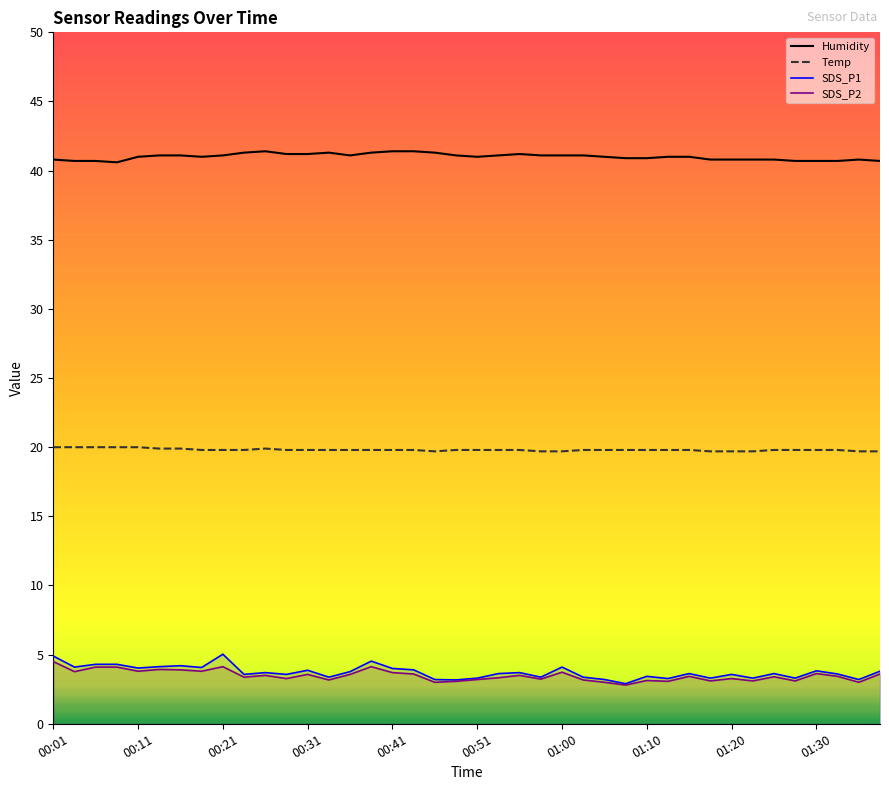

How many lines are shown in the chart?

4